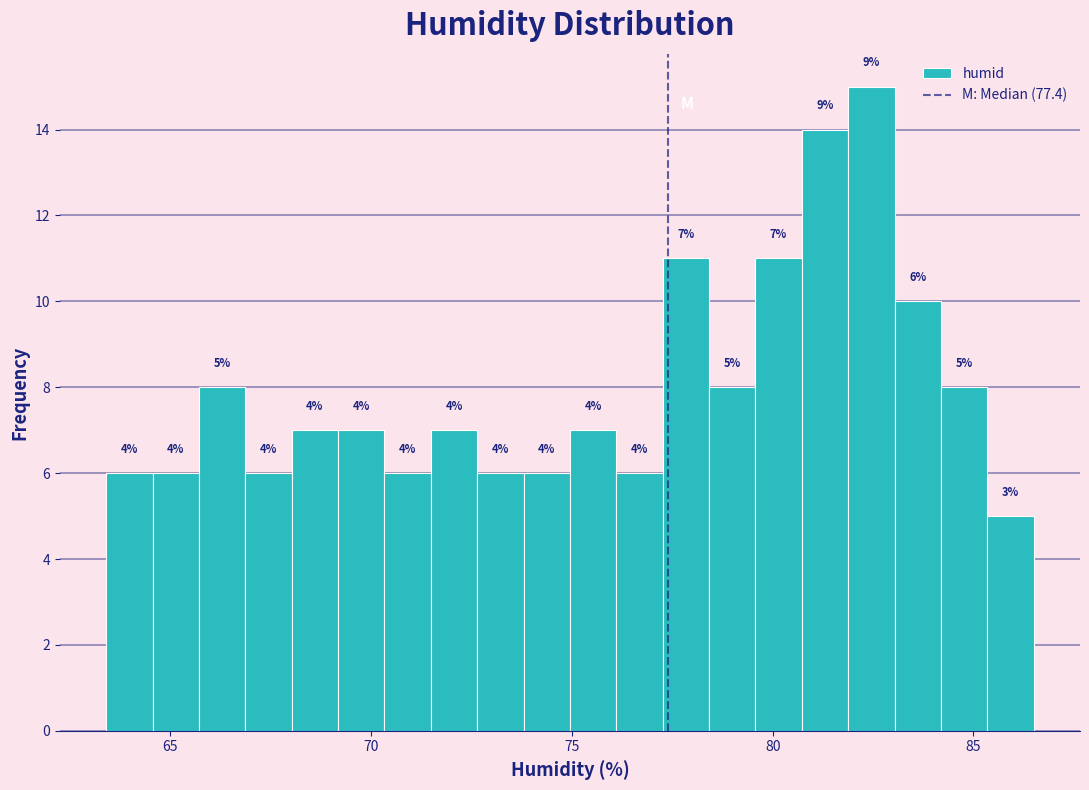

Around what value on the x-axis is the tallest bar? Give the approximate position of its centre, as read against the axis.

82.5